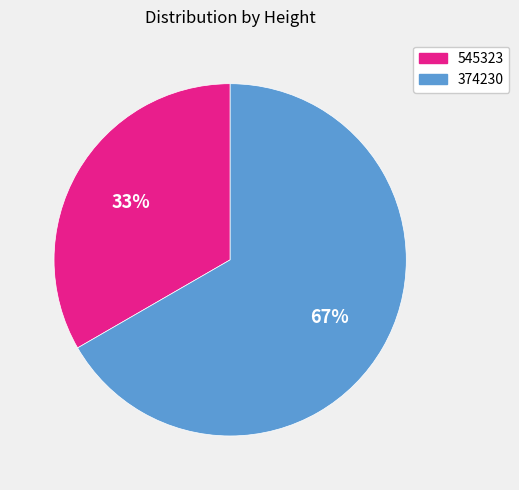

Is it true that 374230 is 67% of the pie?

True